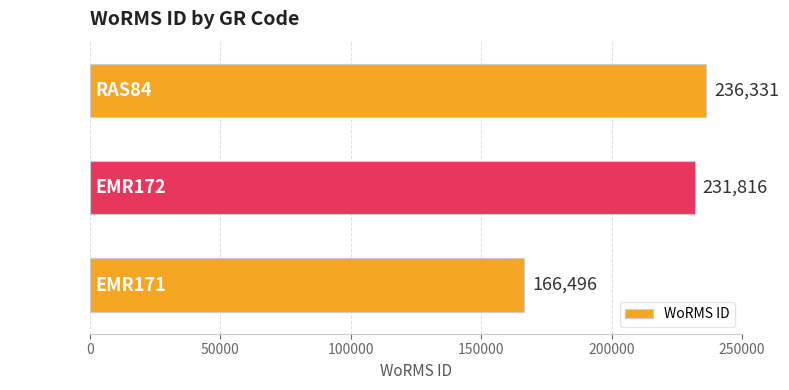

How many data points are less than 231816?

1